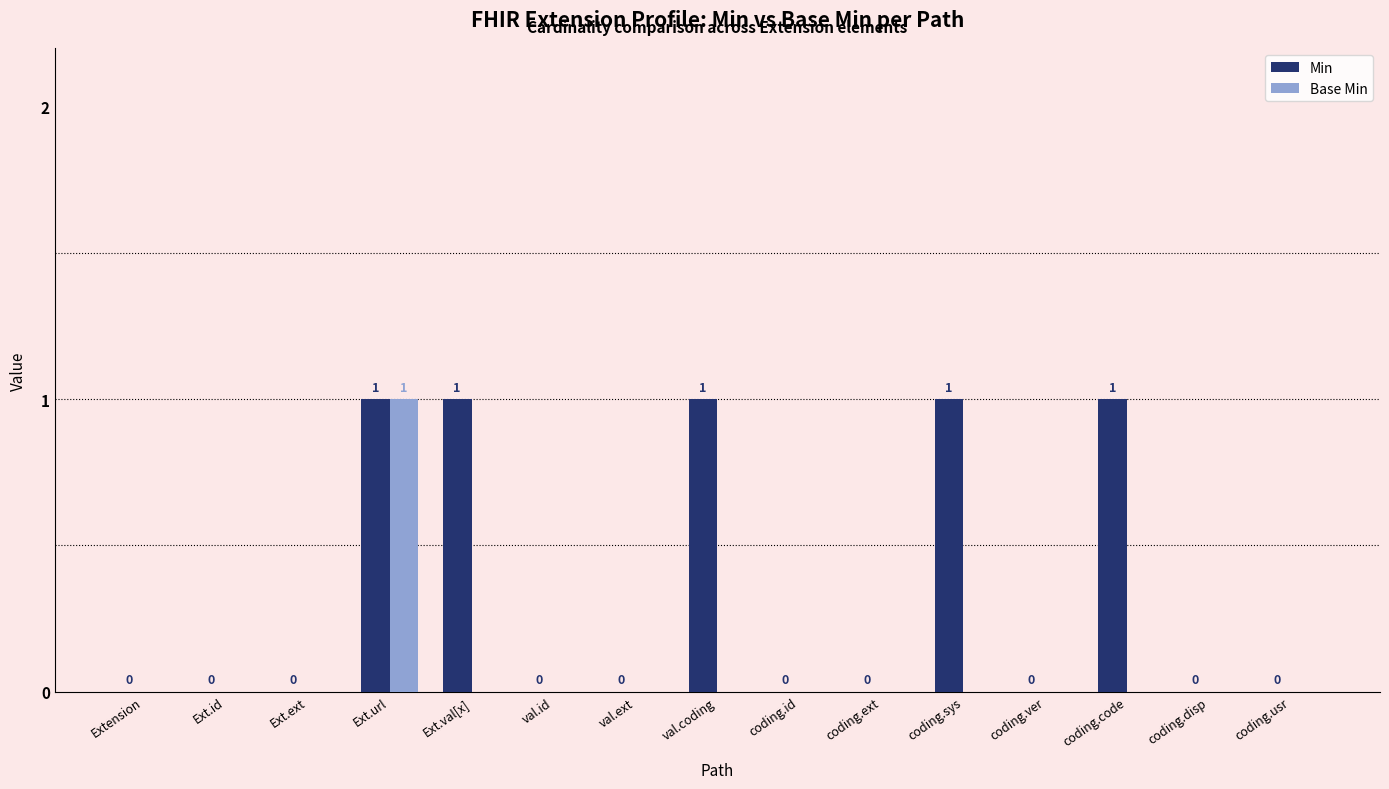

Reading left to right, list all the values displayed in this chart.

Min: Extension=0	Ext.id=0	Ext.ext=0	Ext.url=1	Ext.val[x]=1	val.id=0	val.ext=0	val.coding=1	coding.id=0	coding.ext=0	coding.sys=1	coding.ver=0	coding.code=1	coding.disp=0	coding.usr=0
Base Min: Extension=0	Ext.id=0	Ext.ext=0	Ext.url=1	Ext.val[x]=0	val.id=0	val.ext=0	val.coding=0	coding.id=0	coding.ext=0	coding.sys=0	coding.ver=0	coding.code=0	coding.disp=0	coding.usr=0